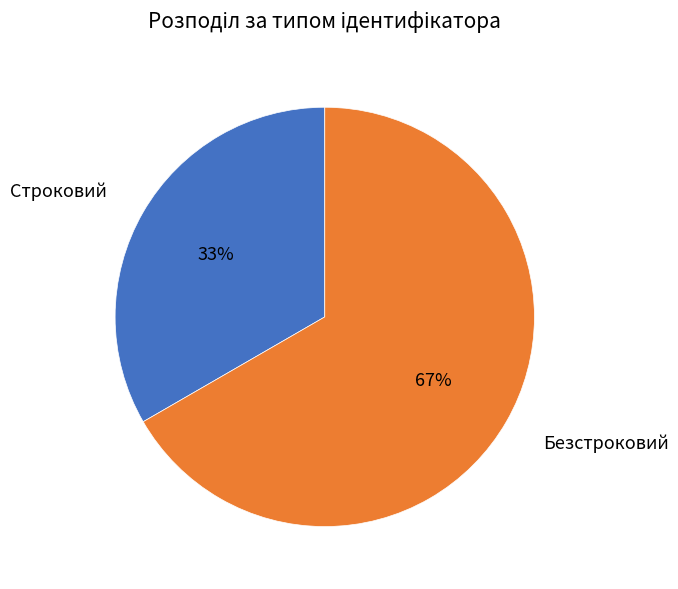

What is the largest slice in the pie chart?

Безстроковий